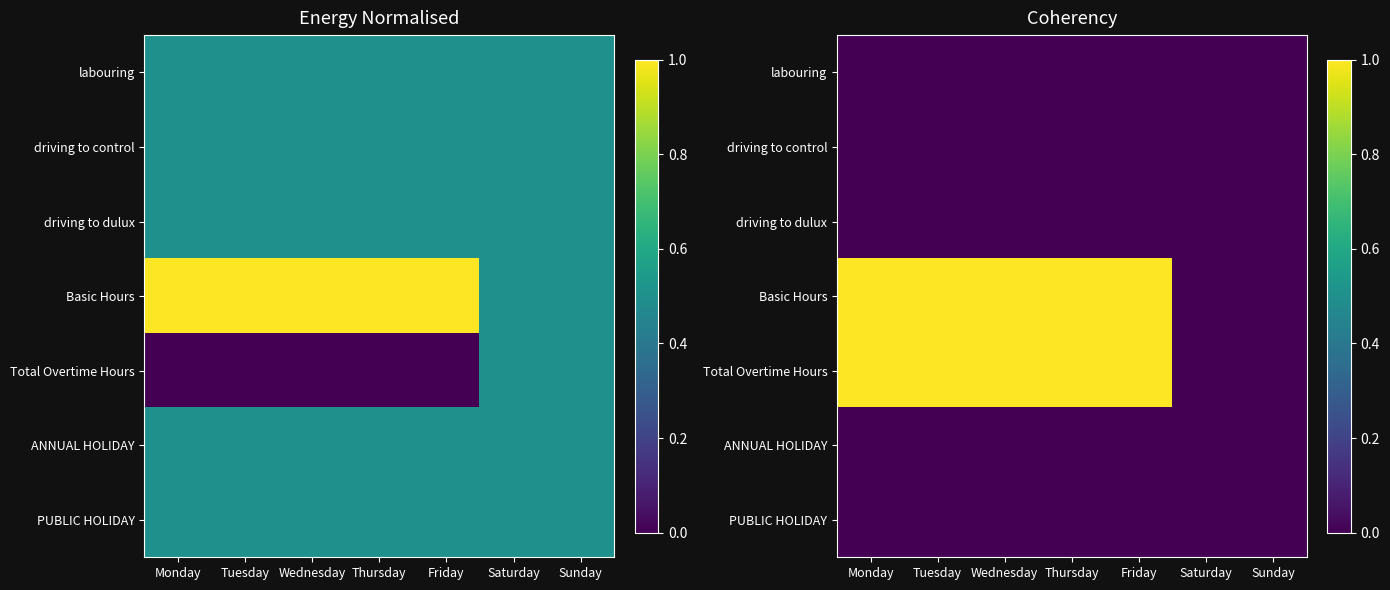

Which series has the widest spread of values?

Basic Hours